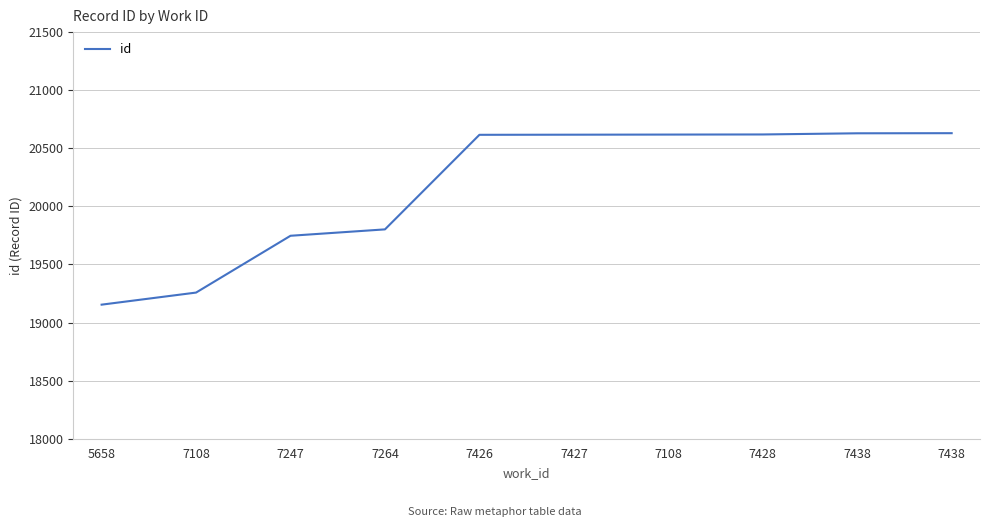

At which category does the chart reach its peak across all series?

7438